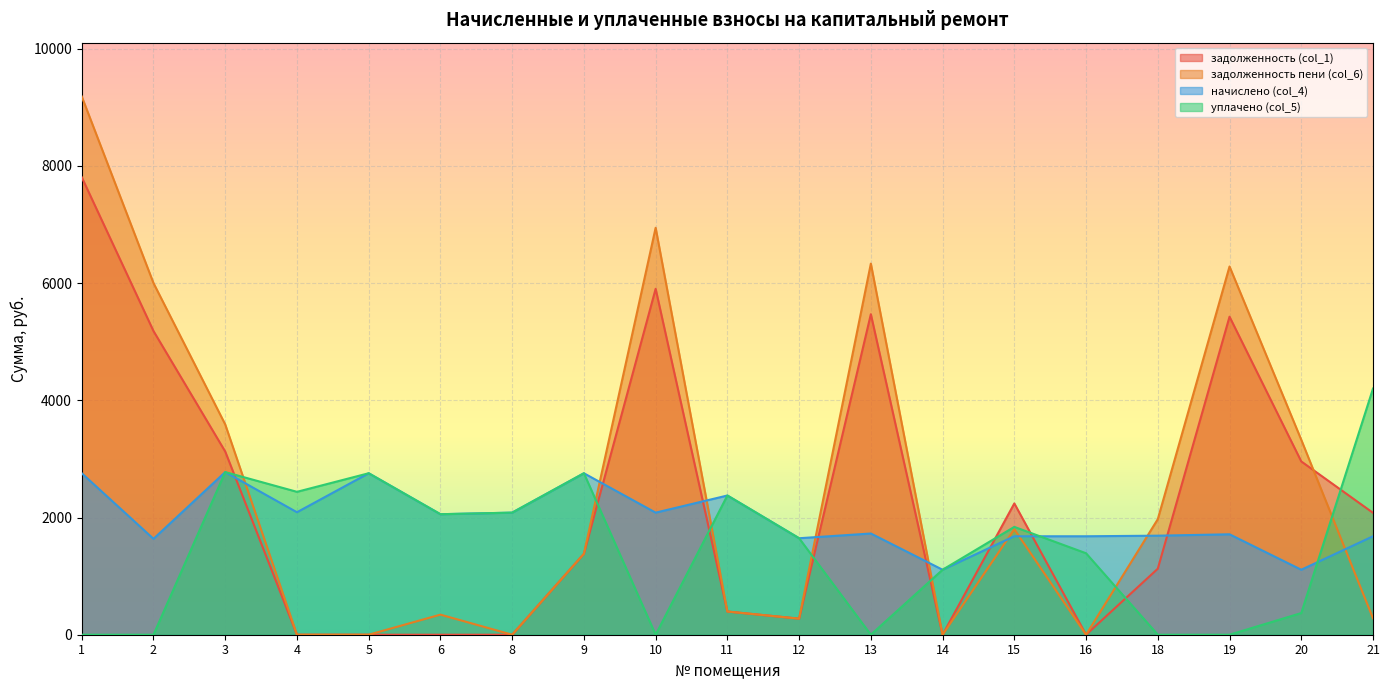

Reading left to right, extract all data points from this chart.

задолженность (col_1): 7806.4	5181.9	3125.6	0.0	0.0	0.0	0.0	1380.6	5902.4	395.9	274.4	5469.0	0.0	2240.0	0.0	1126.7	5426.4	2956.8	2080.0
задолженность пени (col_6): 9184.0	6000.1	3588.2	0.0	0.0	342.7	0.0	1380.6	6944.0	395.9	274.4	6332.4	0.0	1800.0	0.0	1971.7	6283.2	3326.4	280.0
начислено (col_4): 2755.2	1636.4	2775.4	2089.9	2755.2	2056.3	2083.2	2755.2	2083.2	2375.5	1646.4	1727.0	1108.8	1680.0	1680.0	1690.0	1713.6	1108.8	1680.0
уплачено (col_5): 0.0	0.0	2775.4	2438.2	2755.2	2056.3	2083.2	2755.2	0.0	2375.5	1646.4	0.0	1108.8	1840.0	1390.0	0.0	0.0	369.6	4200.0